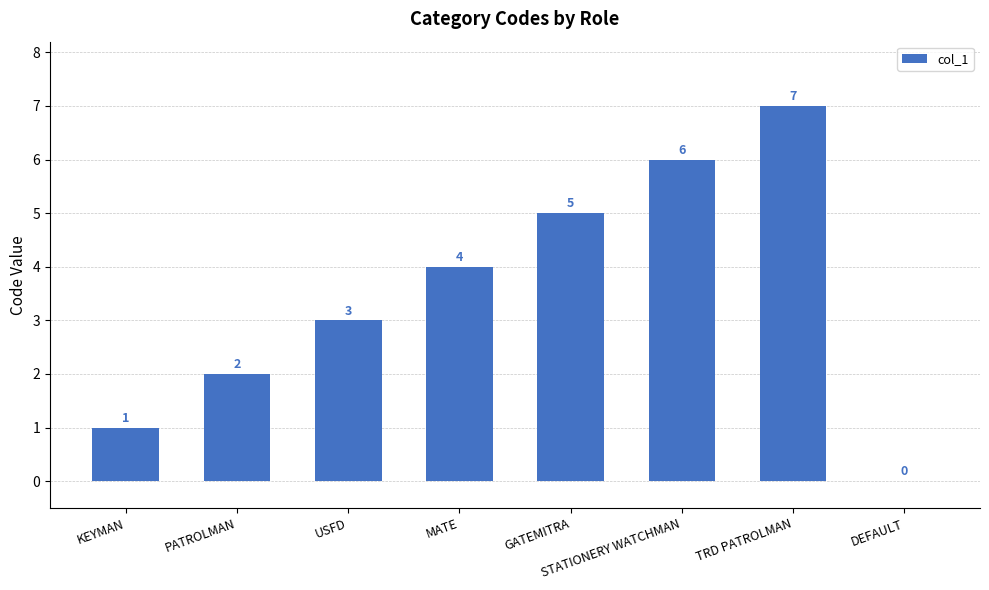

The value at TRD PATROLMAN is 7. True or false?

True